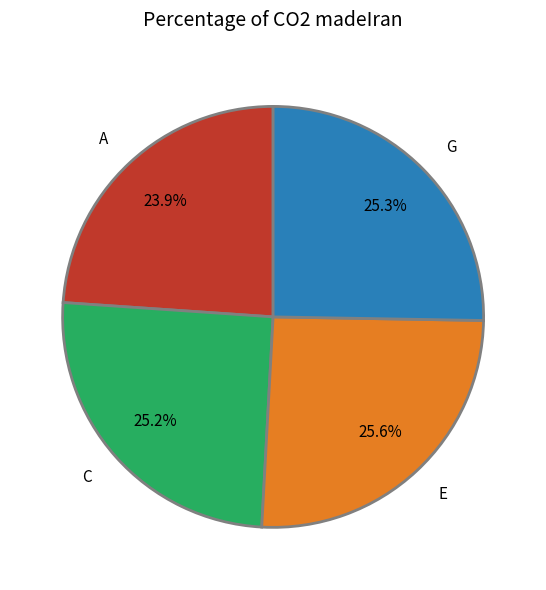

What percentage is the C slice, to the nearest percent?

25%